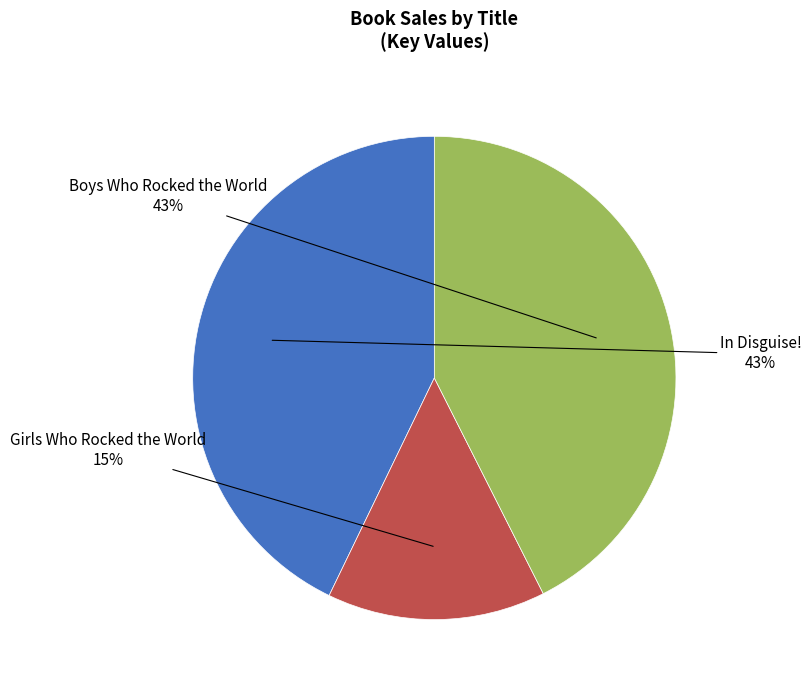

What is the ratio of the value at Girls Who Rocked the World to the value at In Disguise!?

0.3